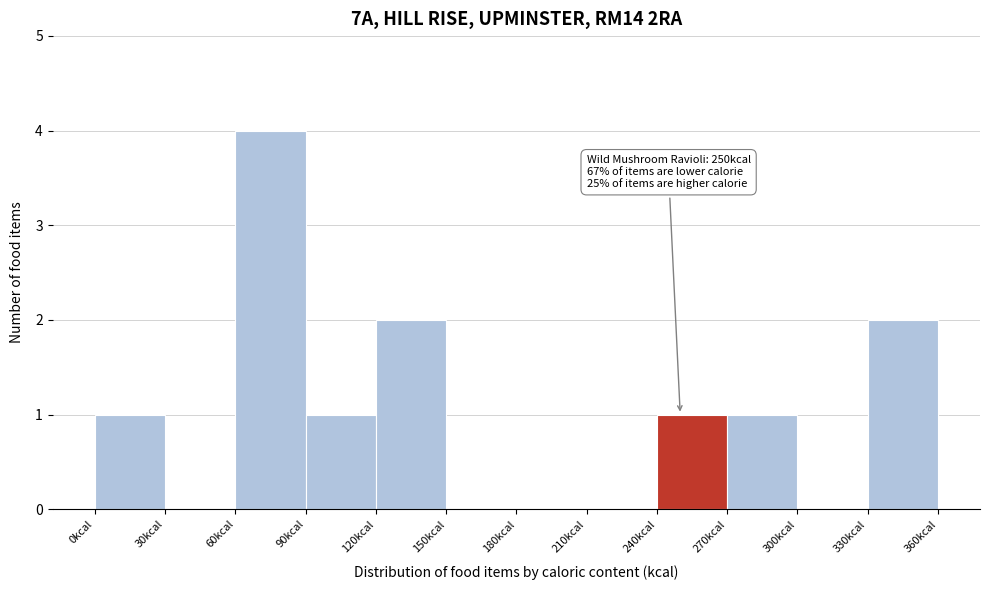

Over which range of the x-axis is the bar tallest?

60 to 90